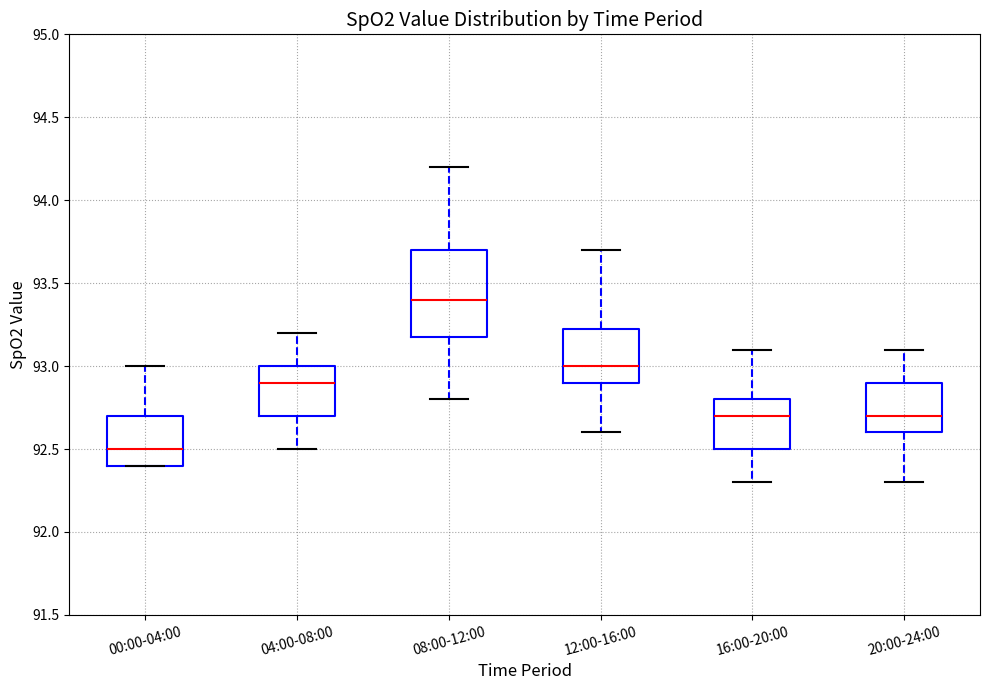

Where is the upper edge of the box for 08:00-12:00 on the y-axis? The values are not printed on the chart, so give them approximately, as read against the axis.

93.70